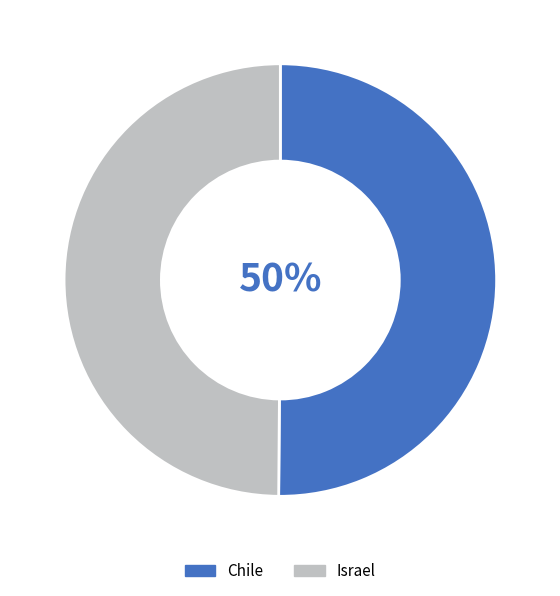

To the nearest percent, what percentage of the pie is Israel?

50%